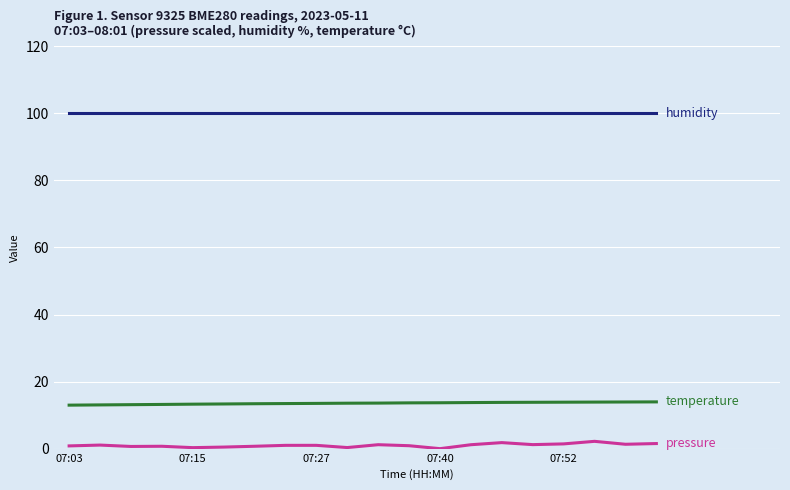

What is the greatest value displayed?

100.0